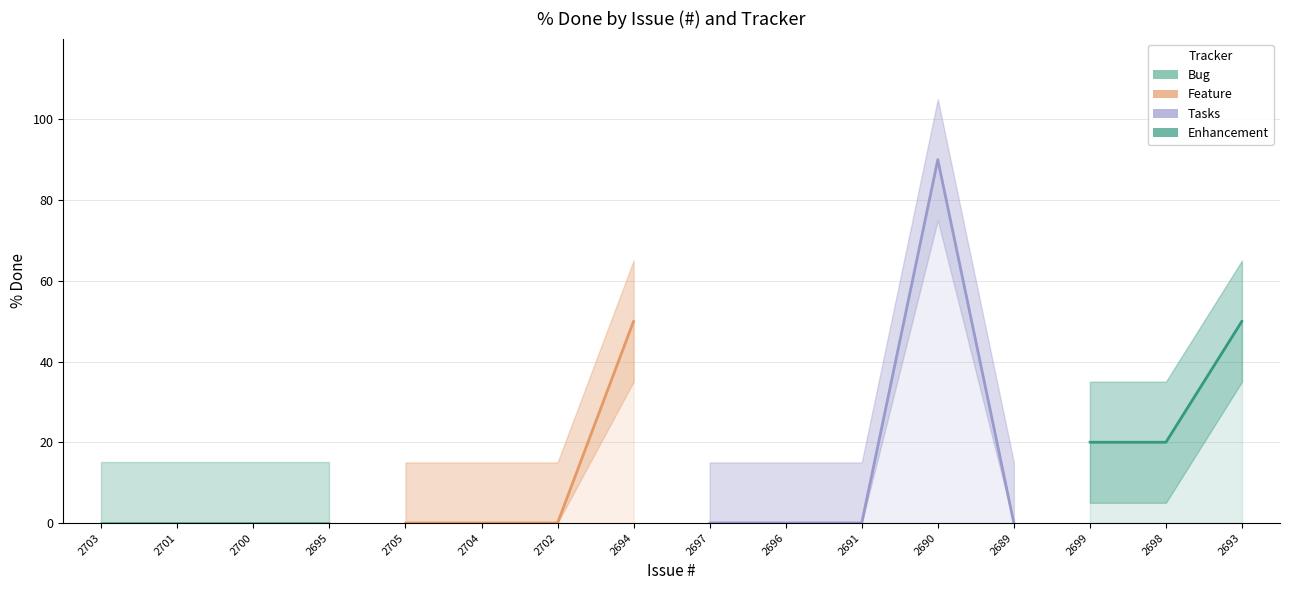

What is the greatest value displayed?

90.0